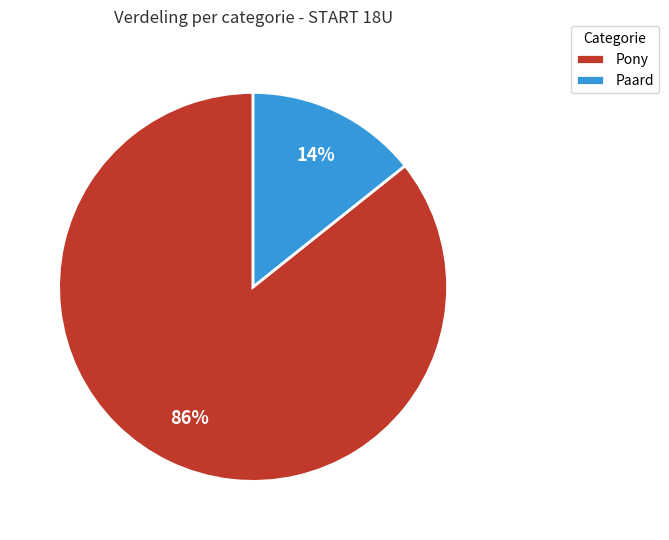

Which has a higher value, Pony or Paard?

Pony